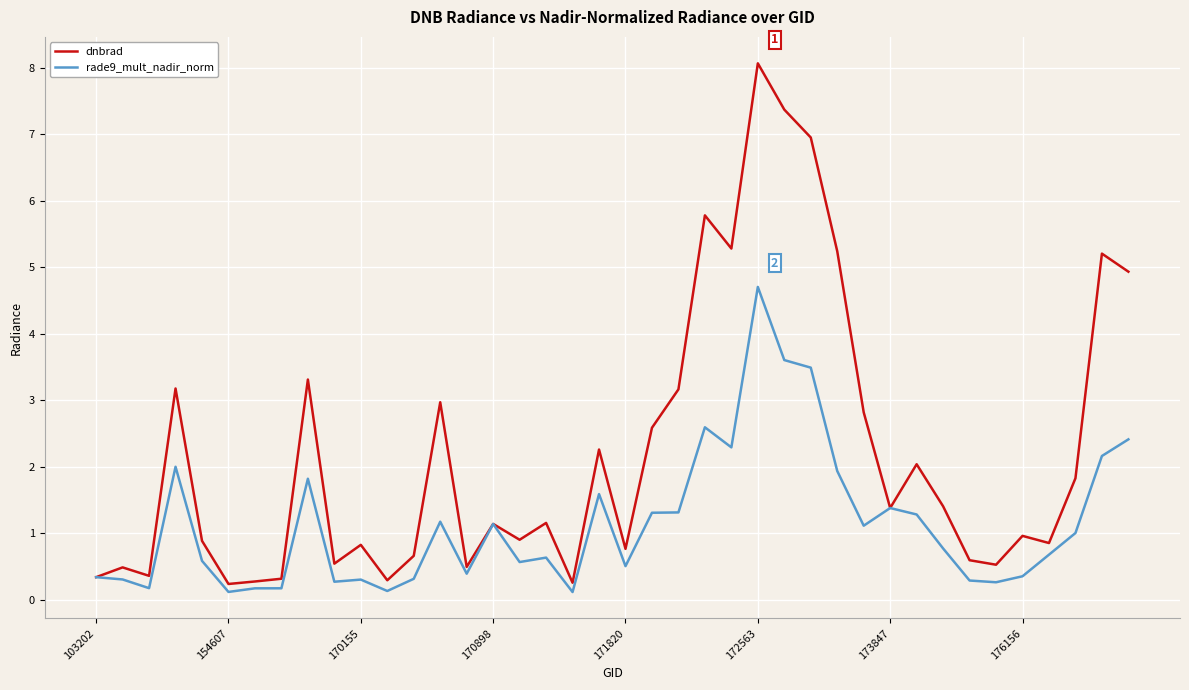

What is the minimum value for dnbrad?

0.2